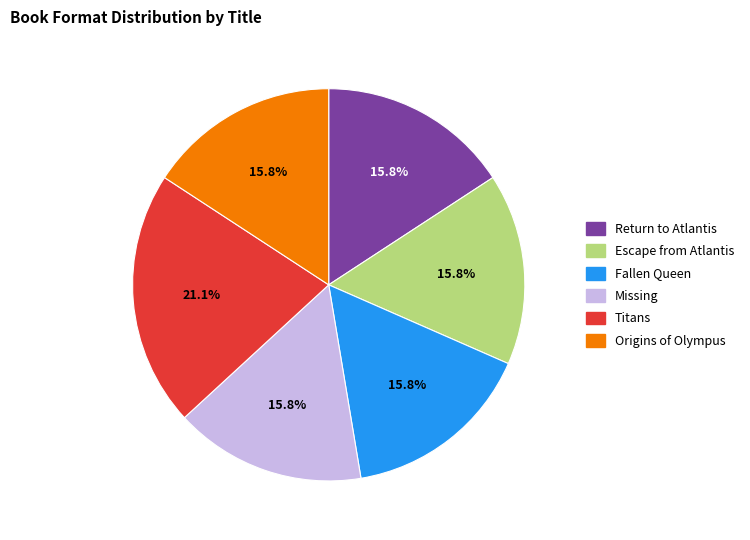

What is the total percentage of Escape from Atlantis and Origins of Olympus?

31.6%